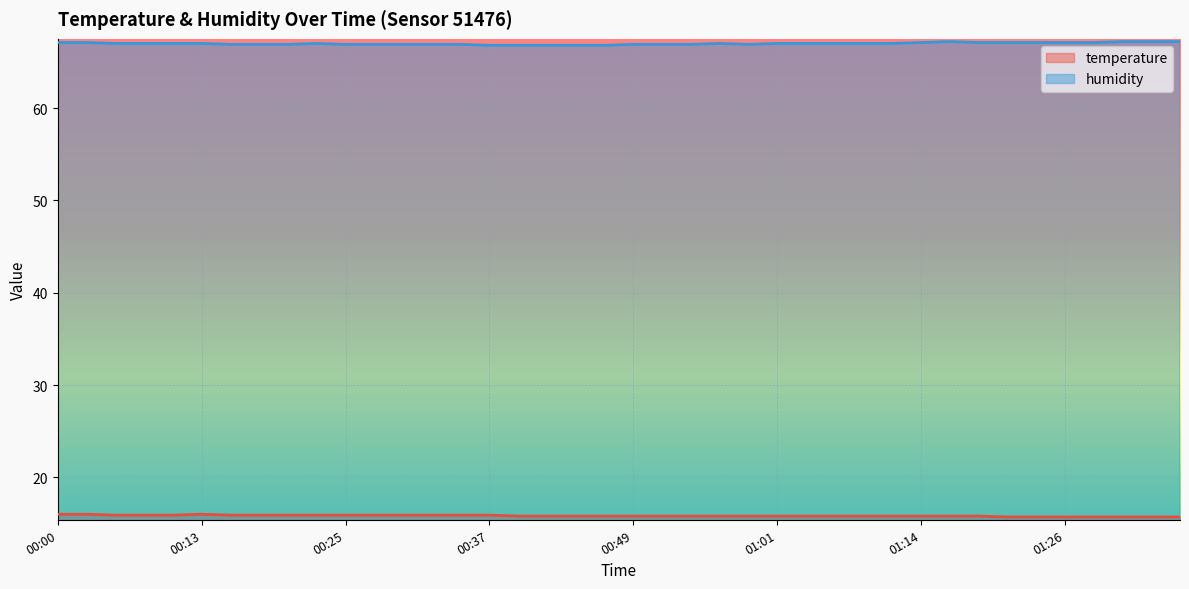

What is the difference between the maximum and second lowest values in the humidity series?

0.4